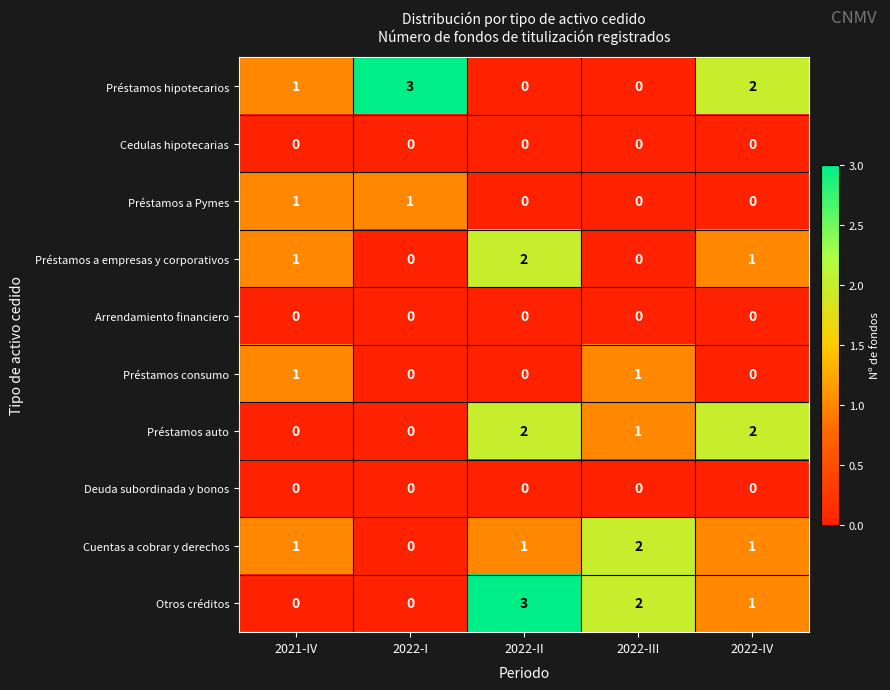

Count the Préstamos a Pymes values in the range 0 to 1.

5